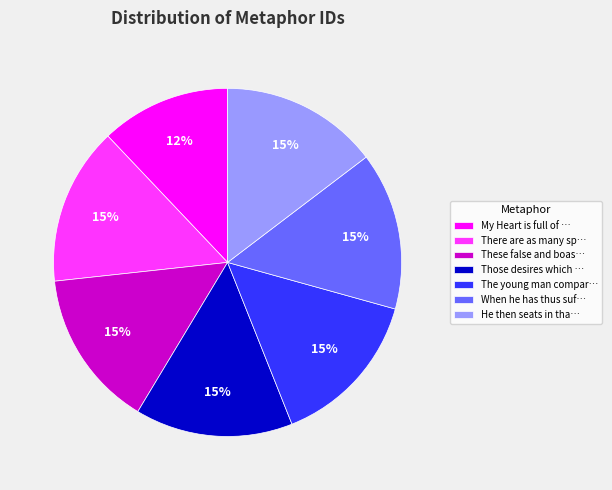

What is the ratio of the value at When he has thus suf… to the value at There are as many sp…?

1.0